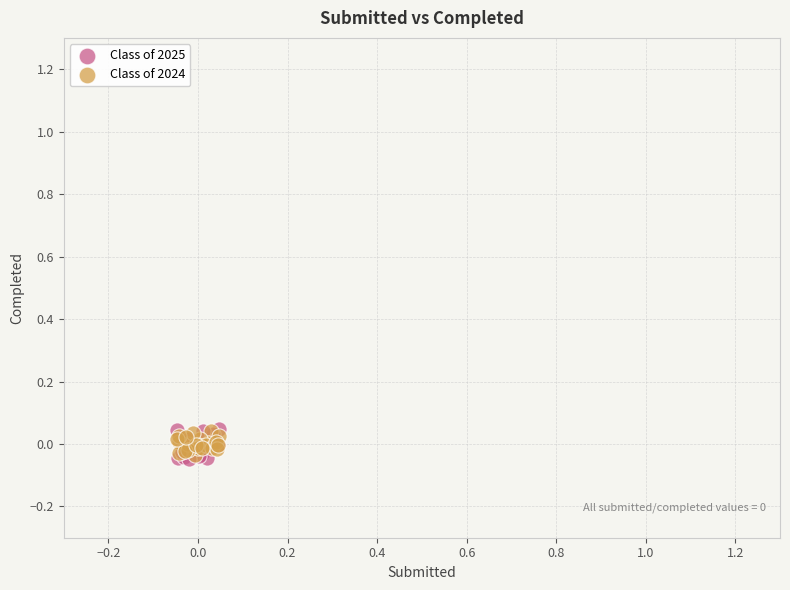

Which series has the largest Y range (max minus min)?

Class of 2025